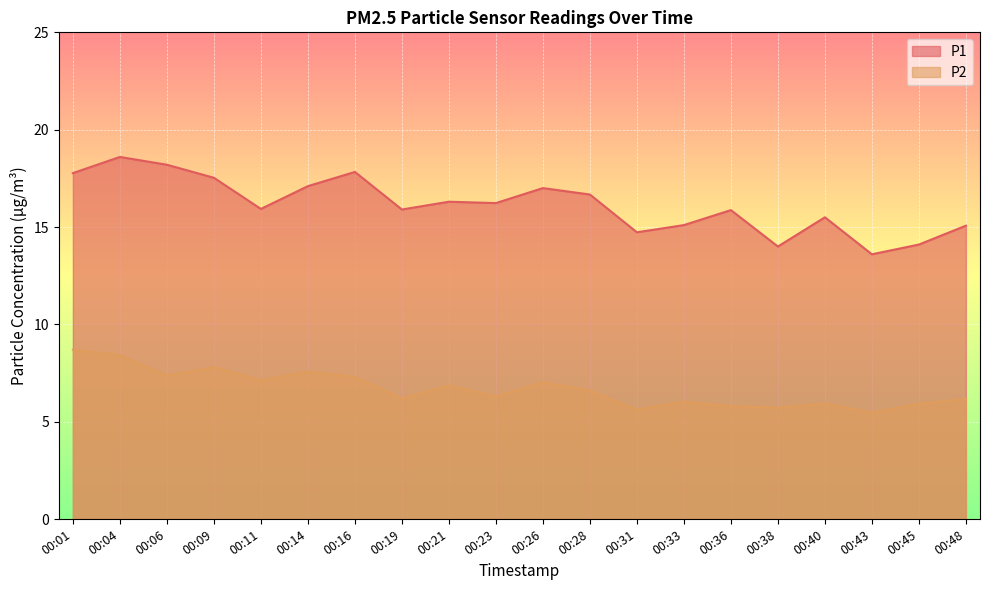

What is the difference between the maximum and minimum values in the P1 series?

5.0